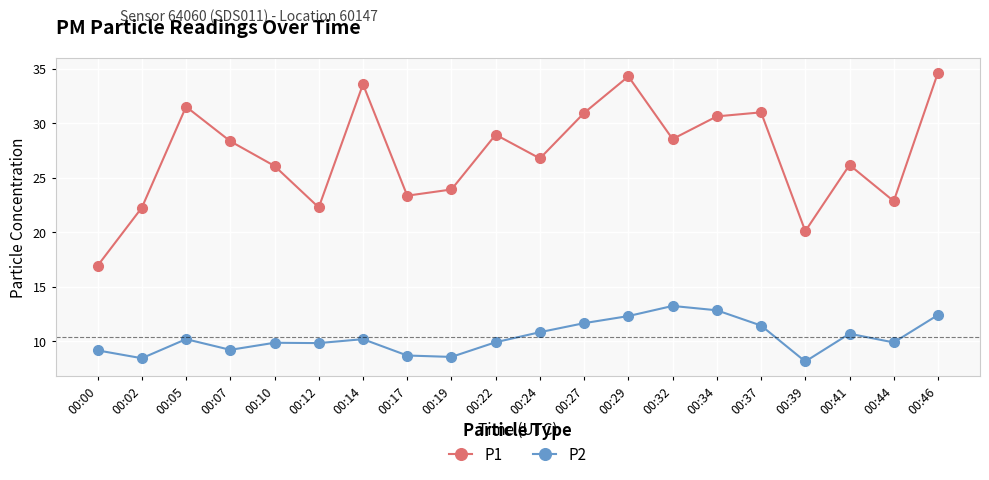

True or false: P2 and P1 cross at least once.

False